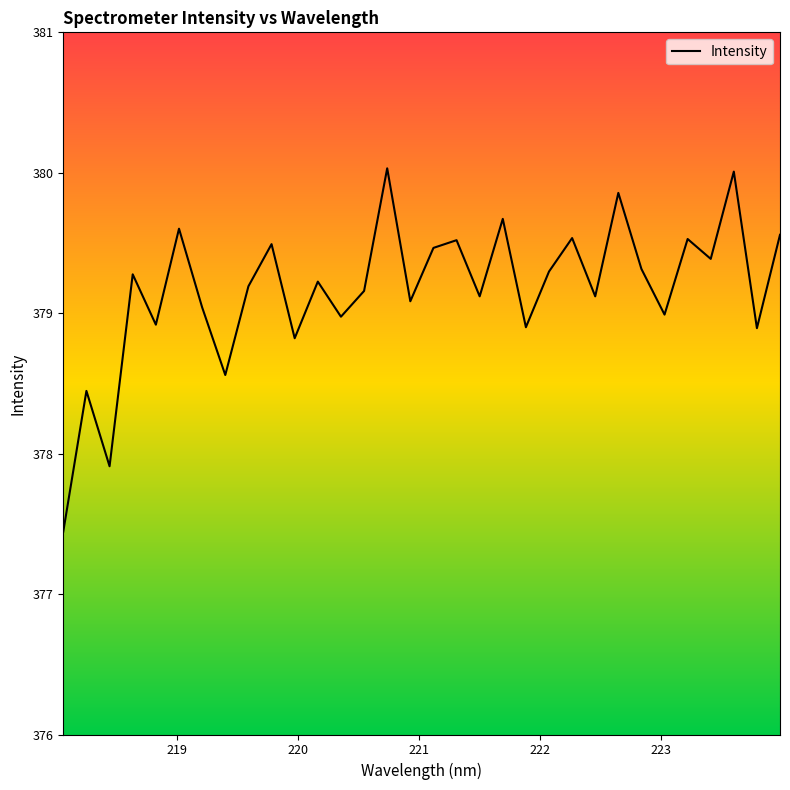

What is the smallest value displayed?

377.4